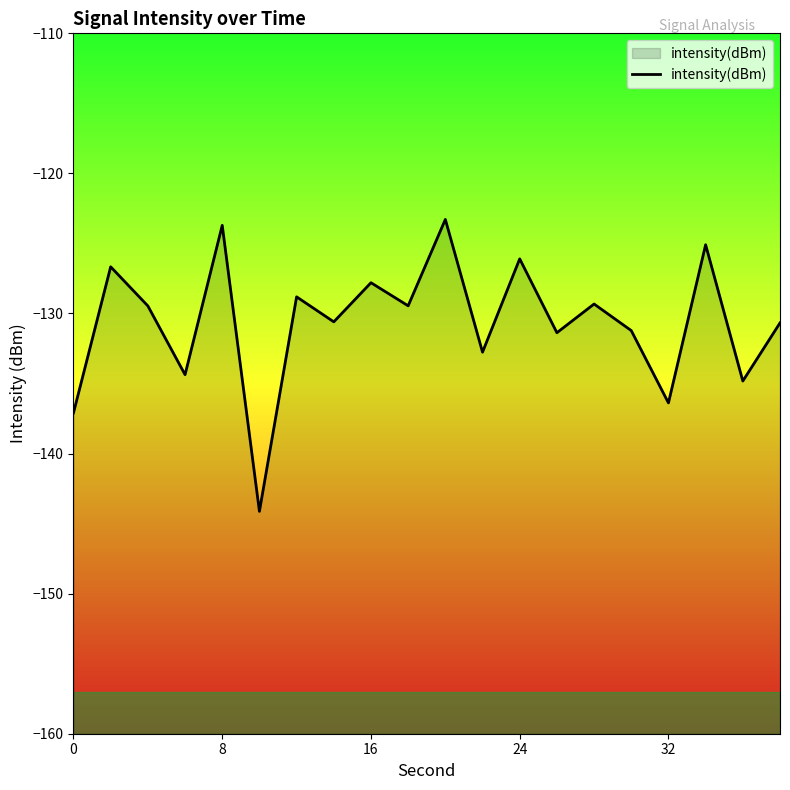

How many lines are shown in the chart?

1